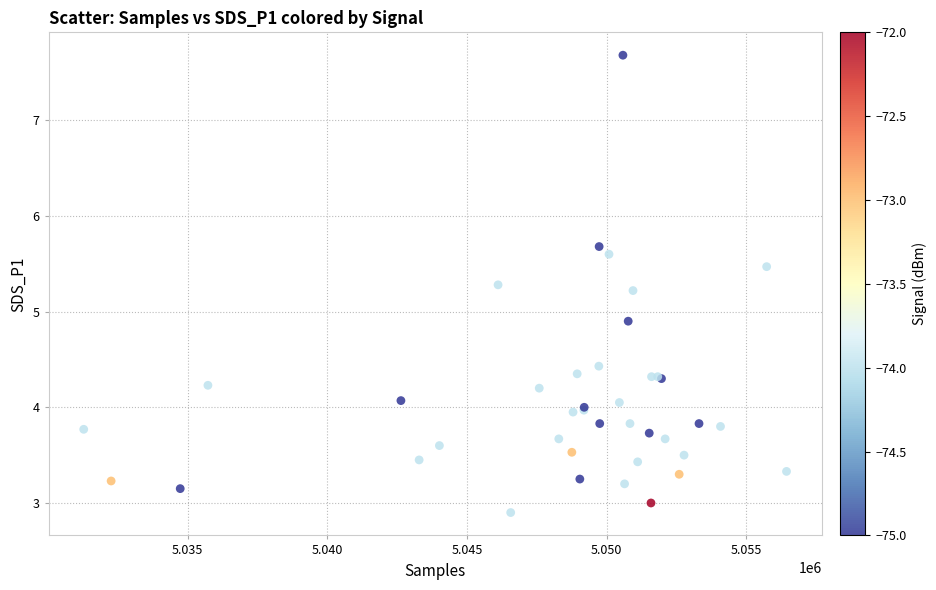

What Y value in the scatter plot is closest to 5?

4.9